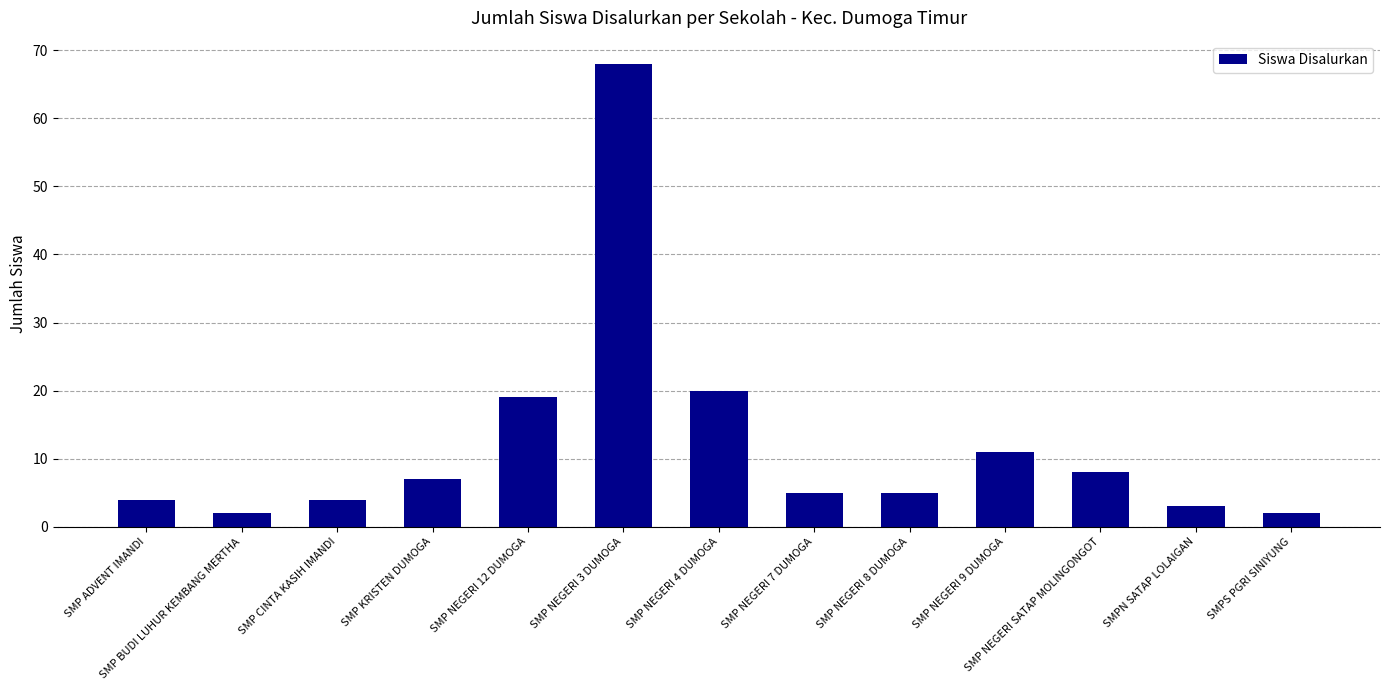

What is the average value?

12